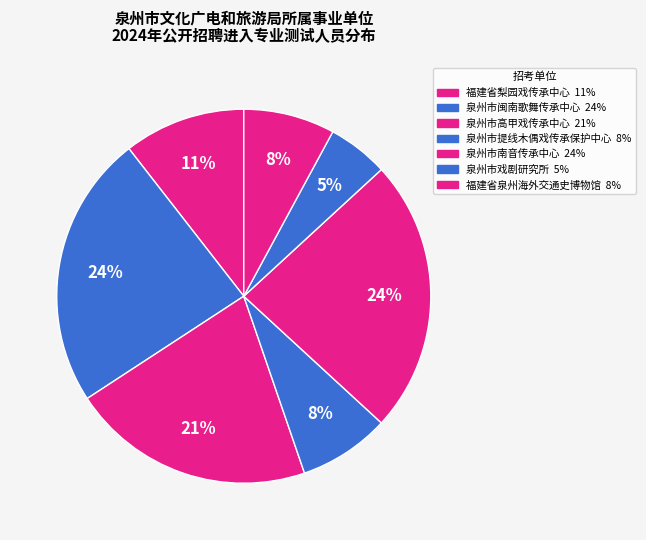

How many slices are in this pie chart?

7